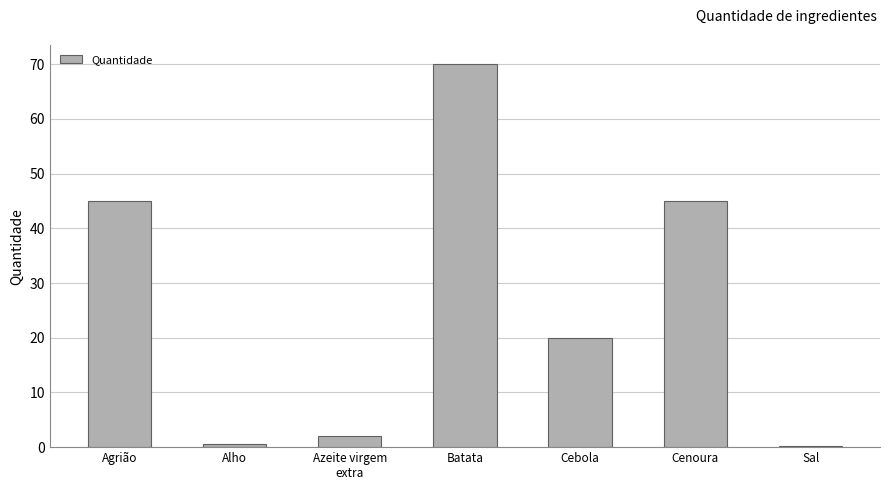

Is it true that the value at Batata is 70.0?

True